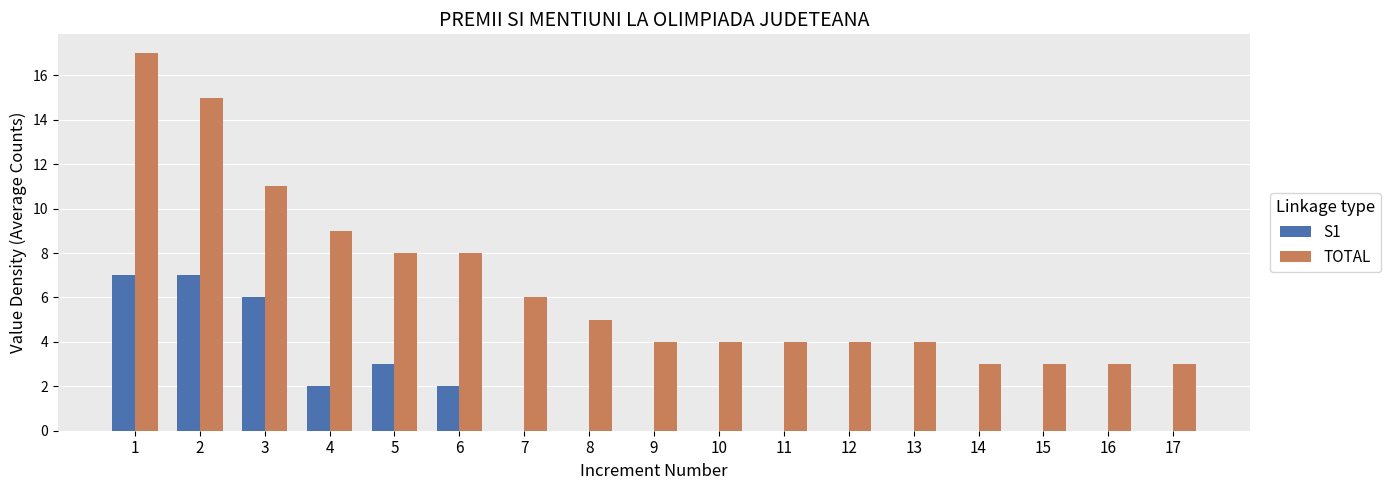

What are all the series names shown in the legend?

S1, TOTAL